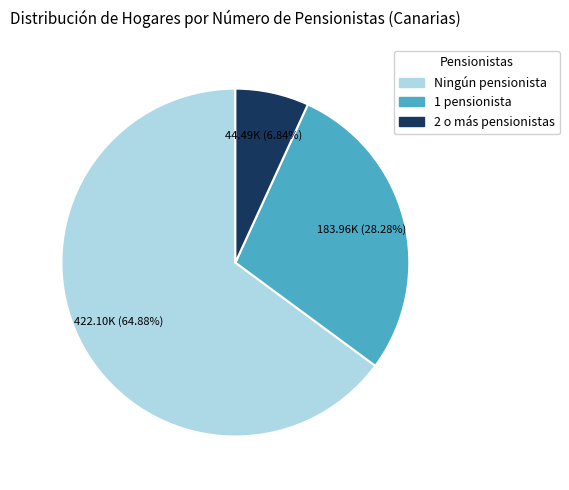

Which slice is the smallest?

2 o más pensionistas